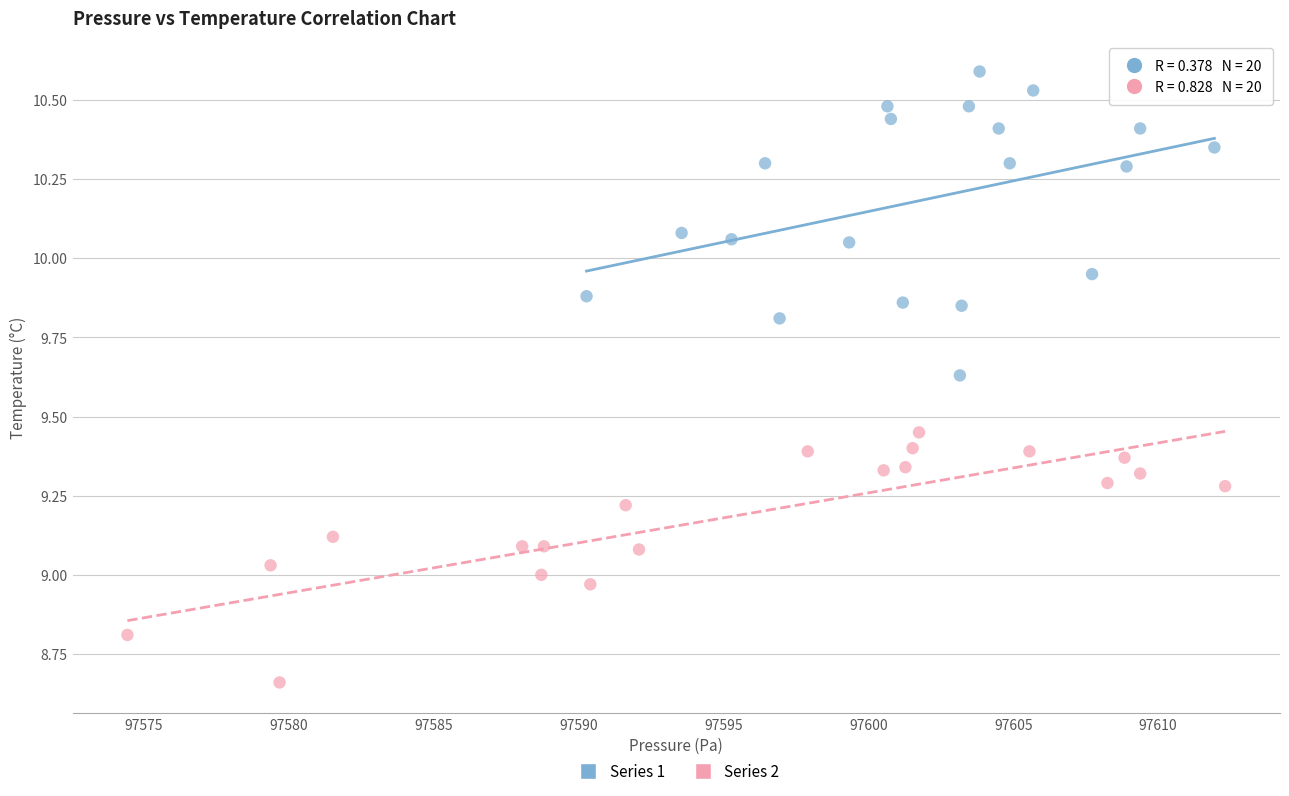

Which series has the widest spread of Y values?

Series 1